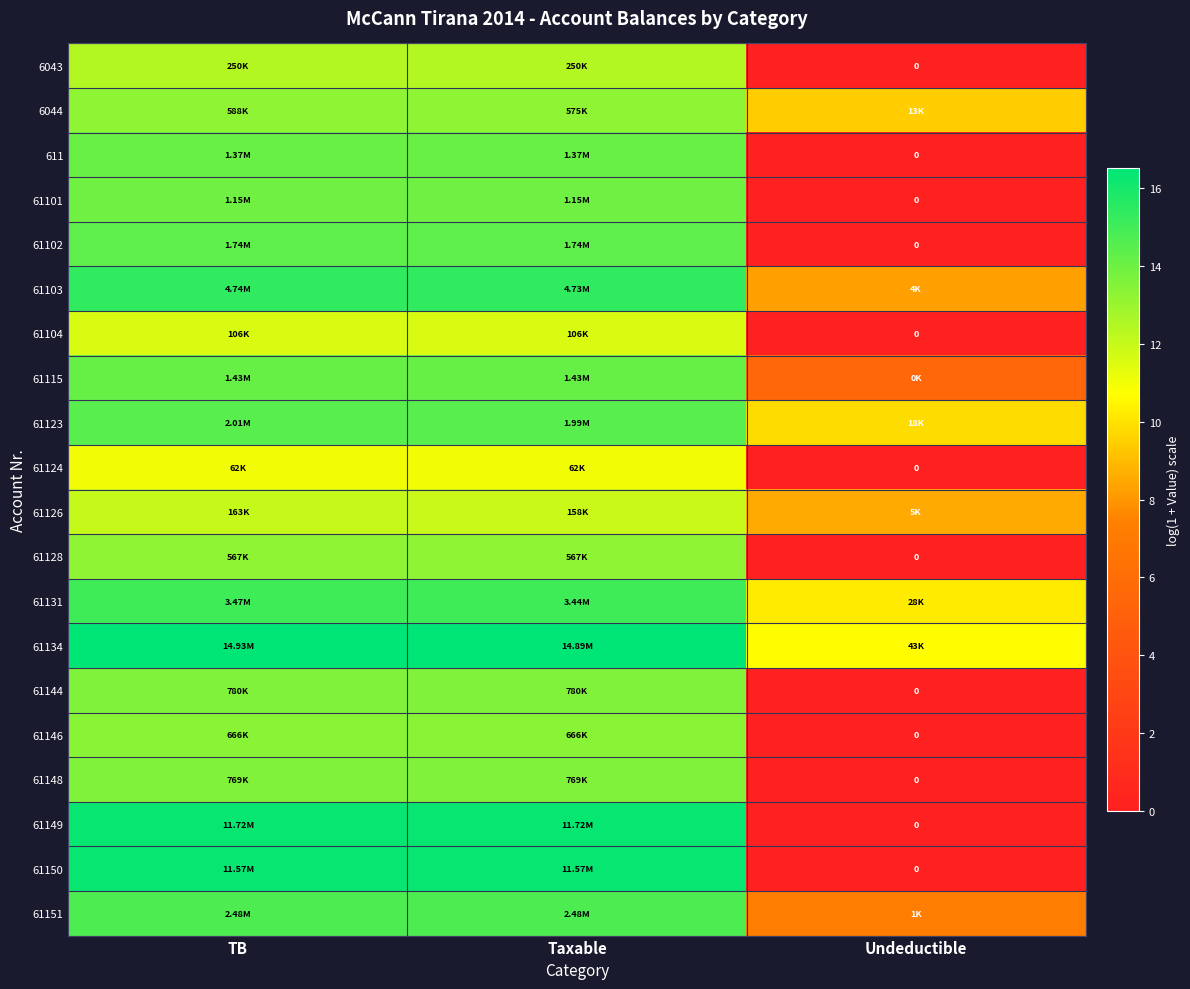

Which series has the largest total across all categories?

61134